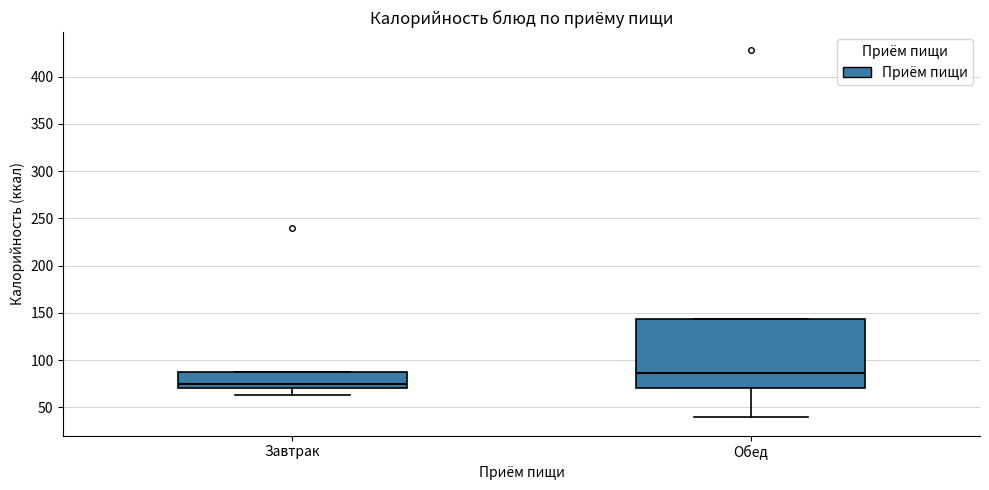

Comparing the boxes themselves (not the whiskers), which one is the tallest?

Обед